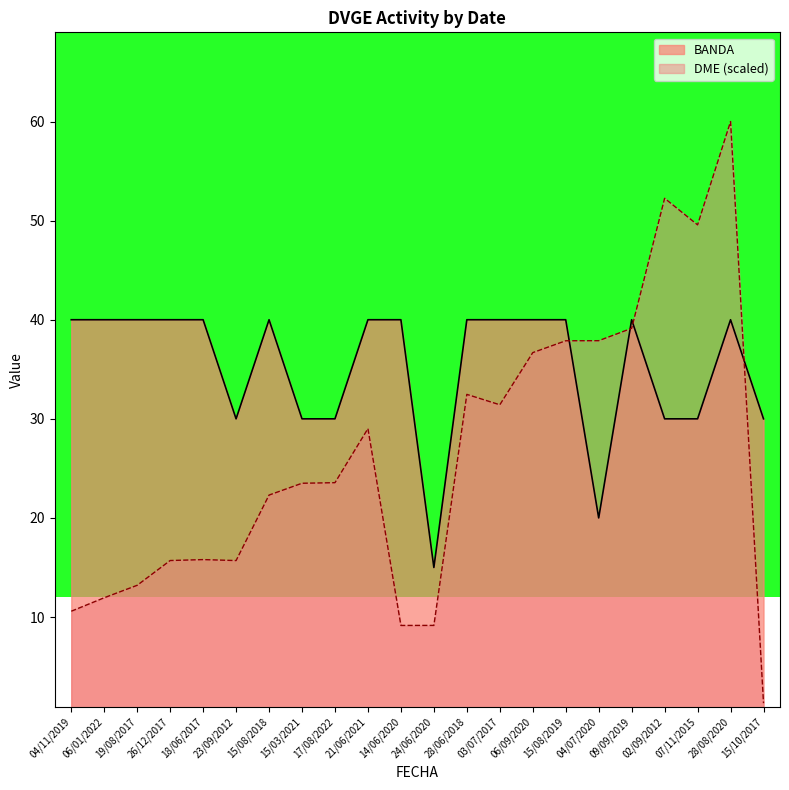

List the labels in order of DME value, smallest first.

15/10/2017, 14/06/2020, 24/06/2020, 04/11/2019, 06/01/2022, 19/08/2017, 23/09/2012, 26/12/2017, 18/06/2017, 15/08/2018, 15/03/2021, 17/08/2022, 21/06/2021, 03/07/2017, 28/06/2018, 06/09/2020, 15/08/2019, 04/07/2020, 09/09/2019, 07/11/2015, 02/09/2012, 28/08/2020